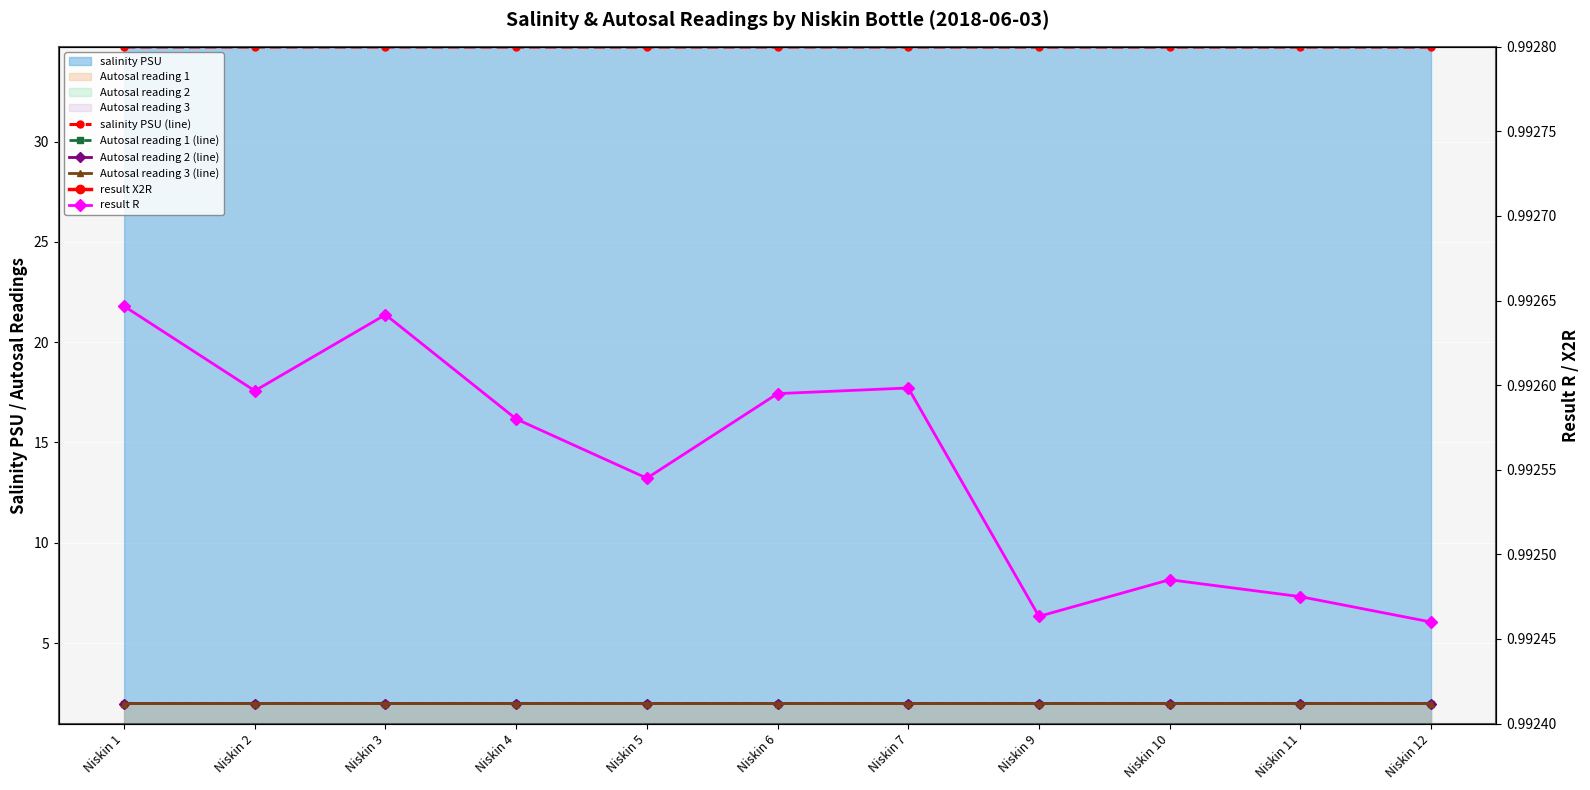

Which series has the widest spread of values?

salinity PSU (line)